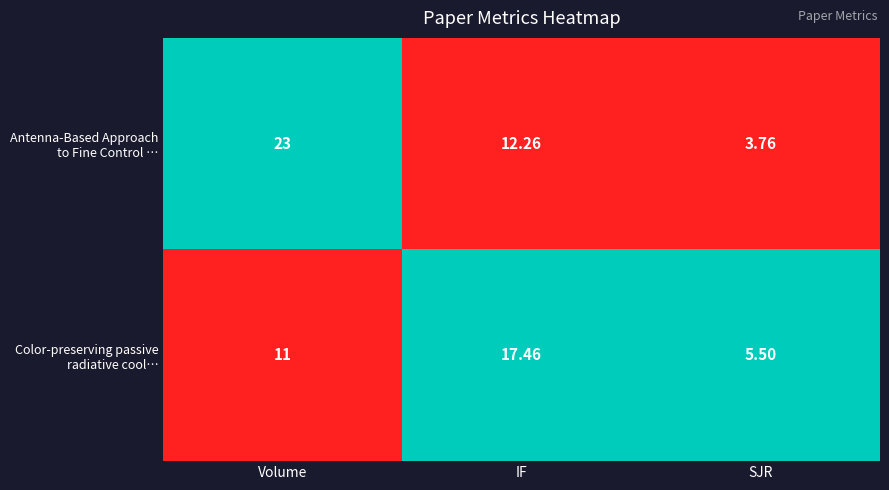

At which category does the chart reach its peak across all series?

Volume